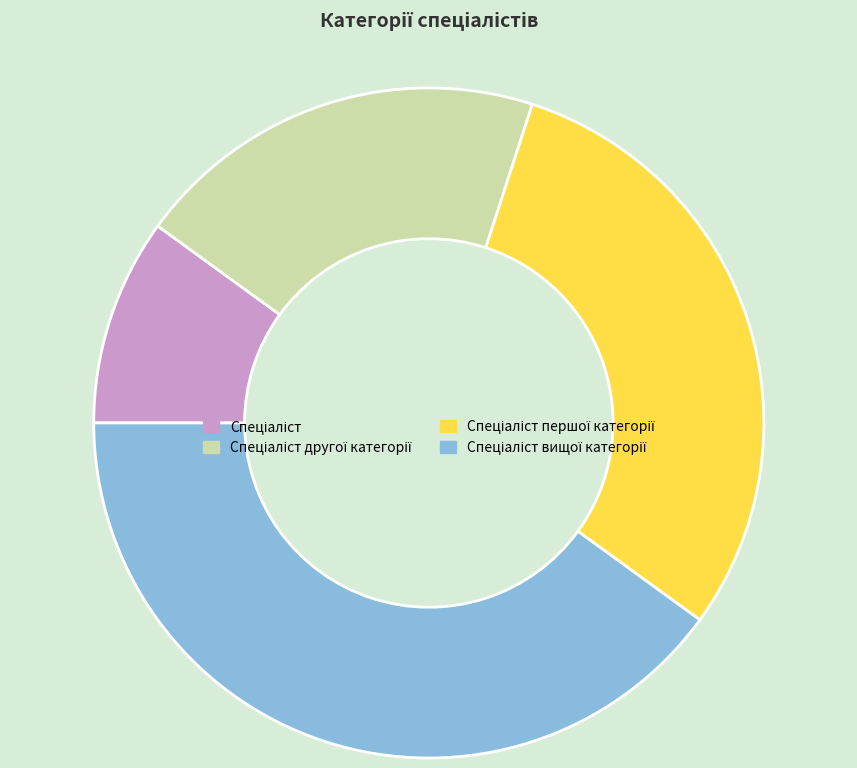

Does any single category account for the majority?

No